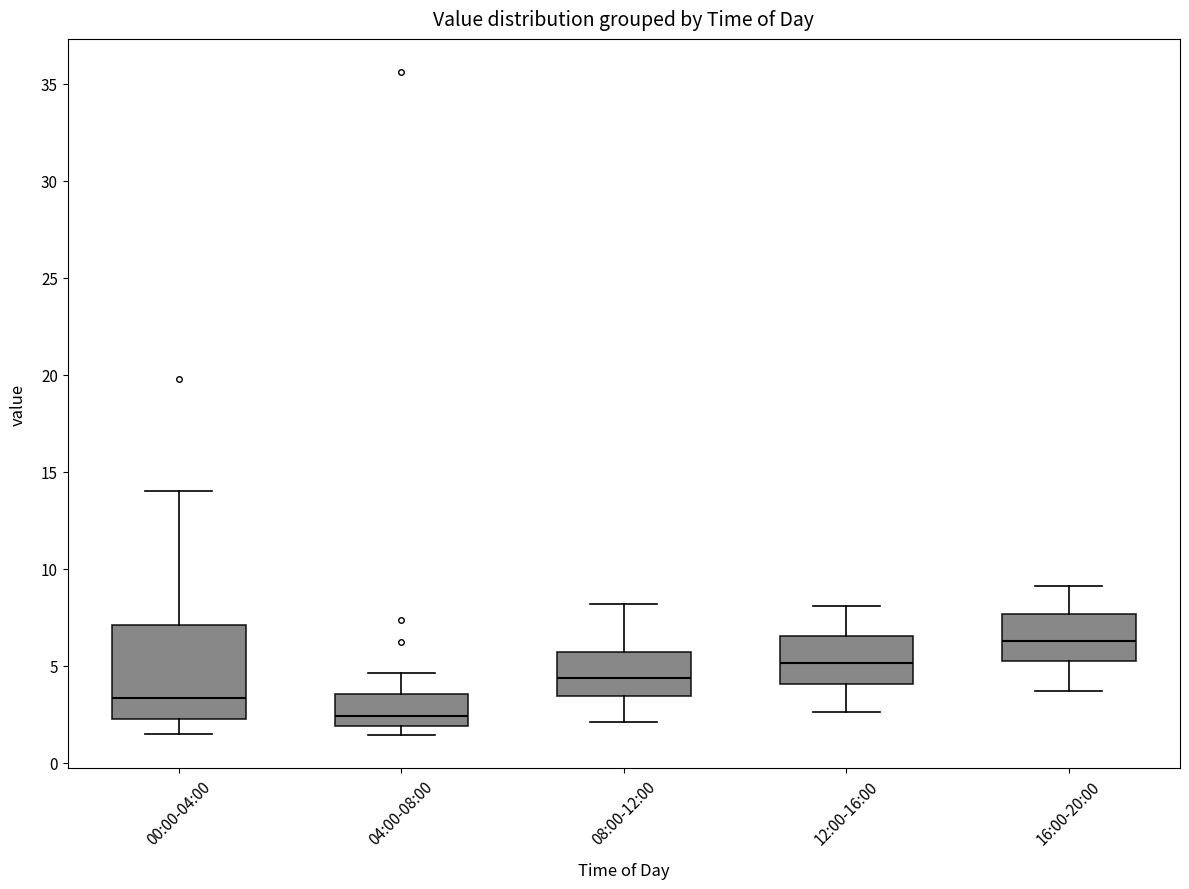

Comparing the boxes themselves (not the whiskers), which one is the tallest?

00:00-04:00